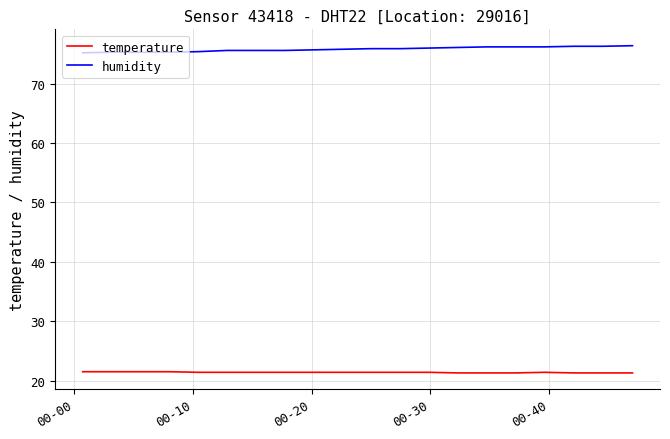

True or false: temperature and humidity intersect in this chart.

False